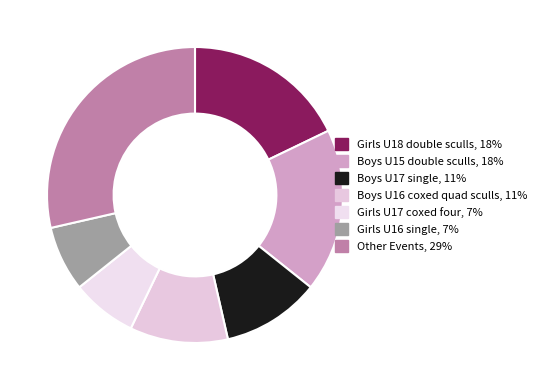

Count the number of slices in the pie.

7